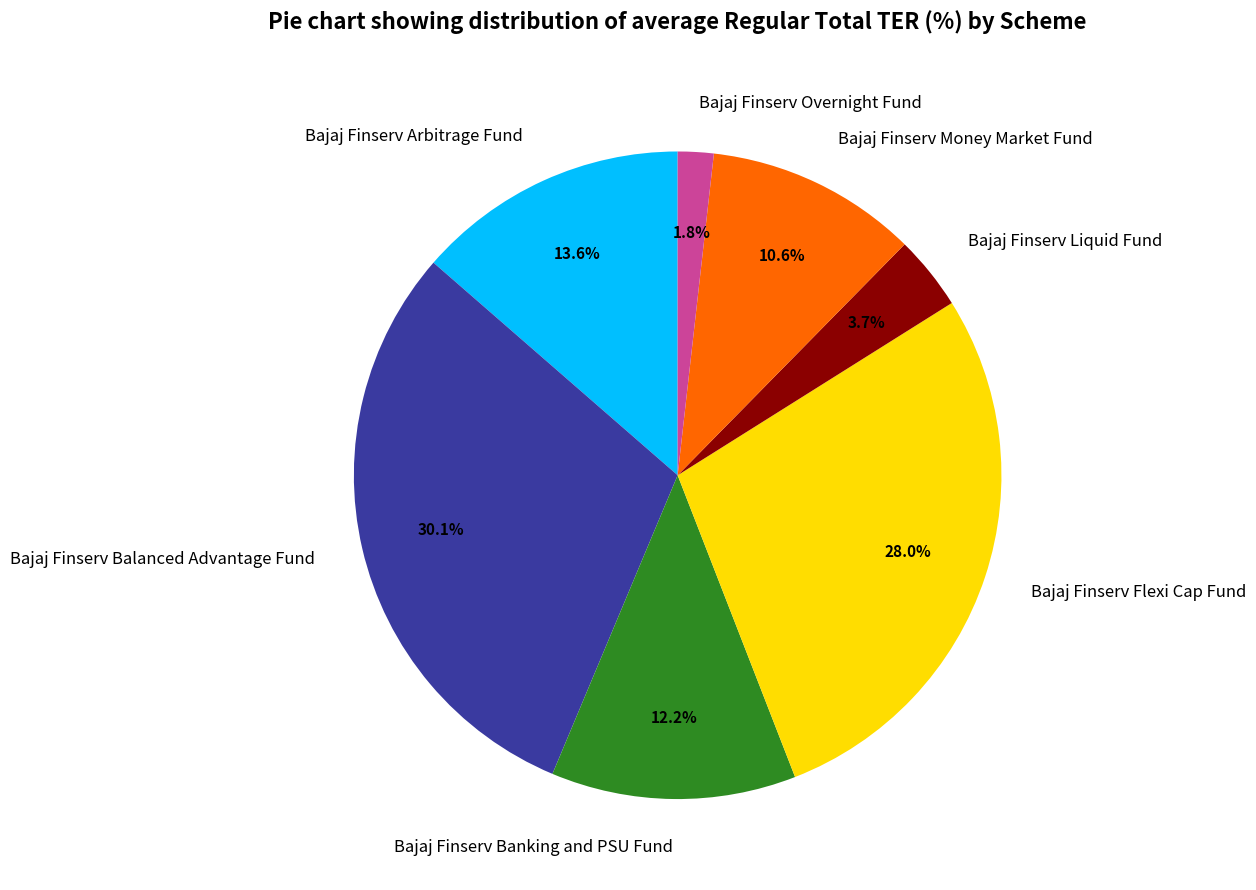

What percentage is the Bajaj Finserv Flexi Cap Fund slice, to the nearest percent?

28%